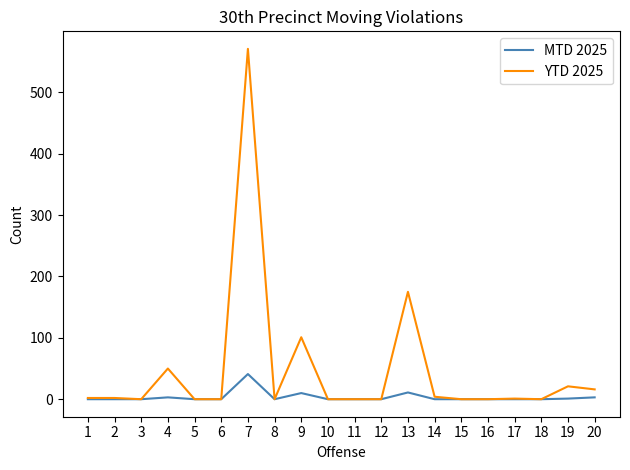

Does the chart display data point markers on the line(s)?

No